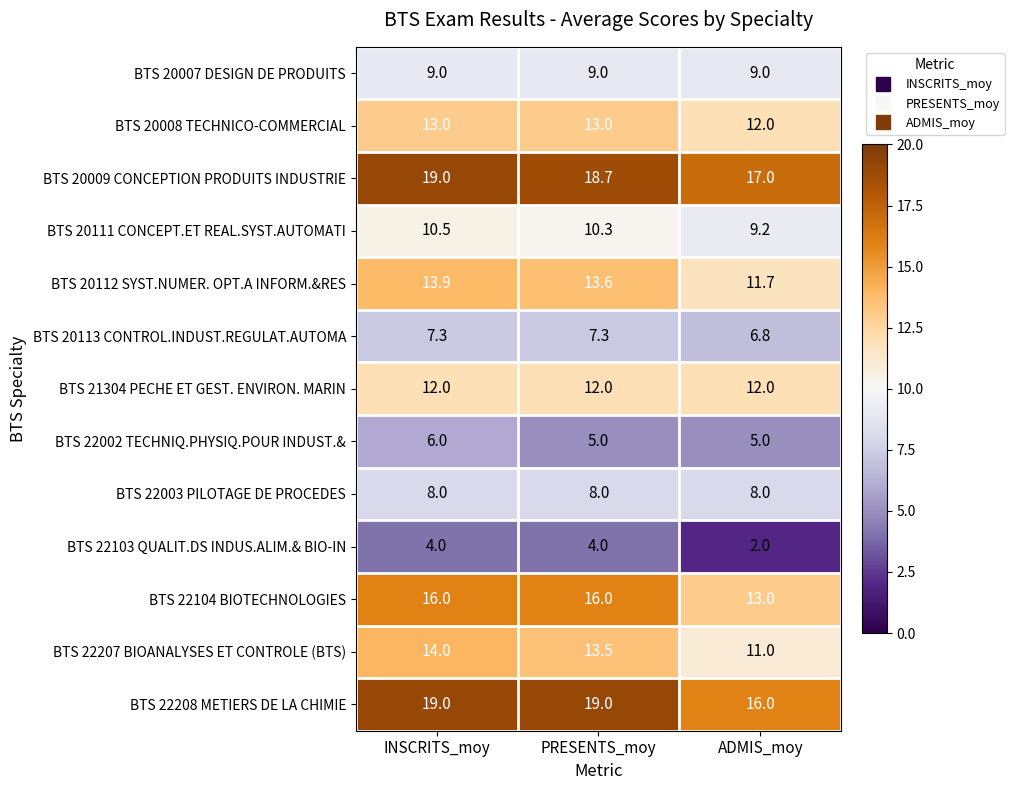

What is the approximate value of BTS 22103 QUALIT.DS INDUS.ALIM.& BIO-IN at PRESENTS_moy?

4.0